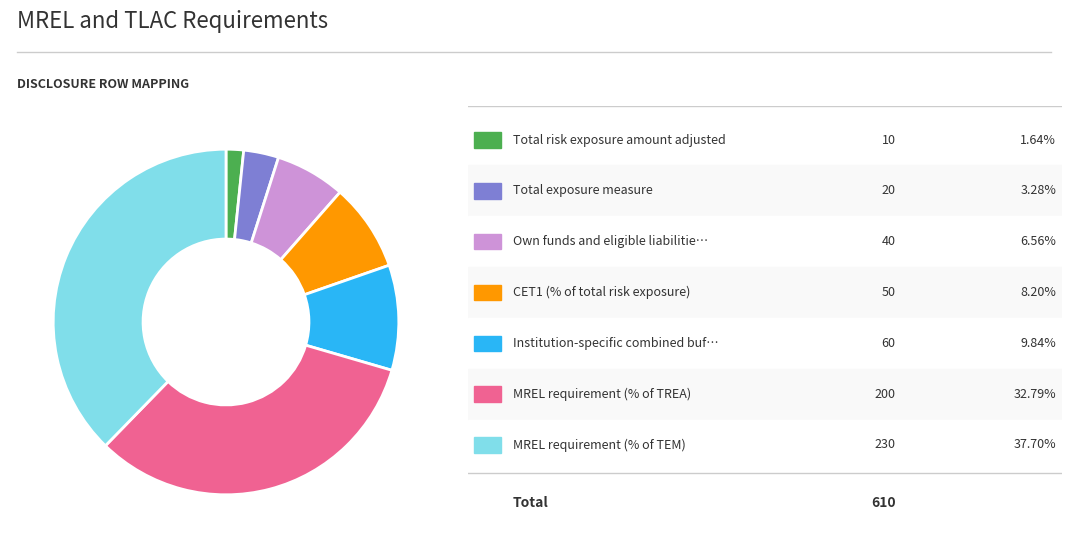

Is there any slice that represents more than half of the pie?

No